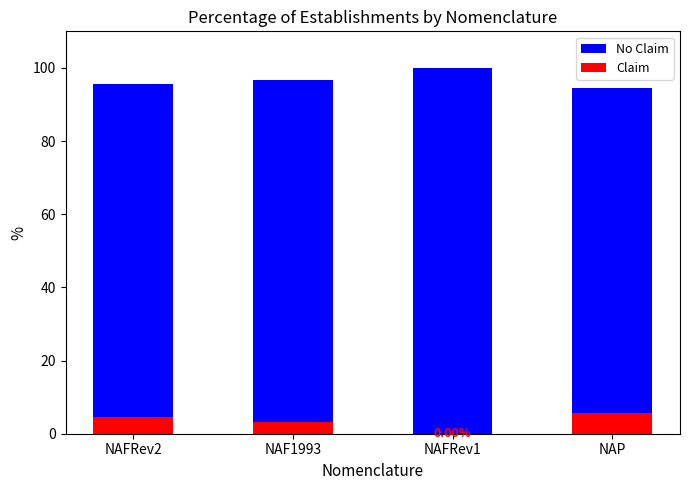

At how many categories does at least one series exceed 93?

4